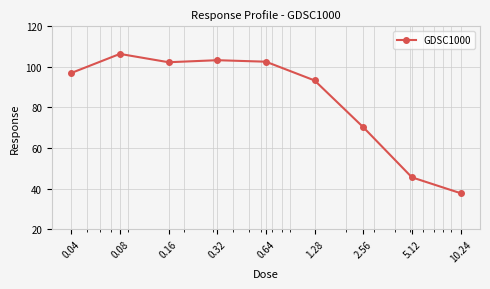

What is the smallest value displayed?

37.8